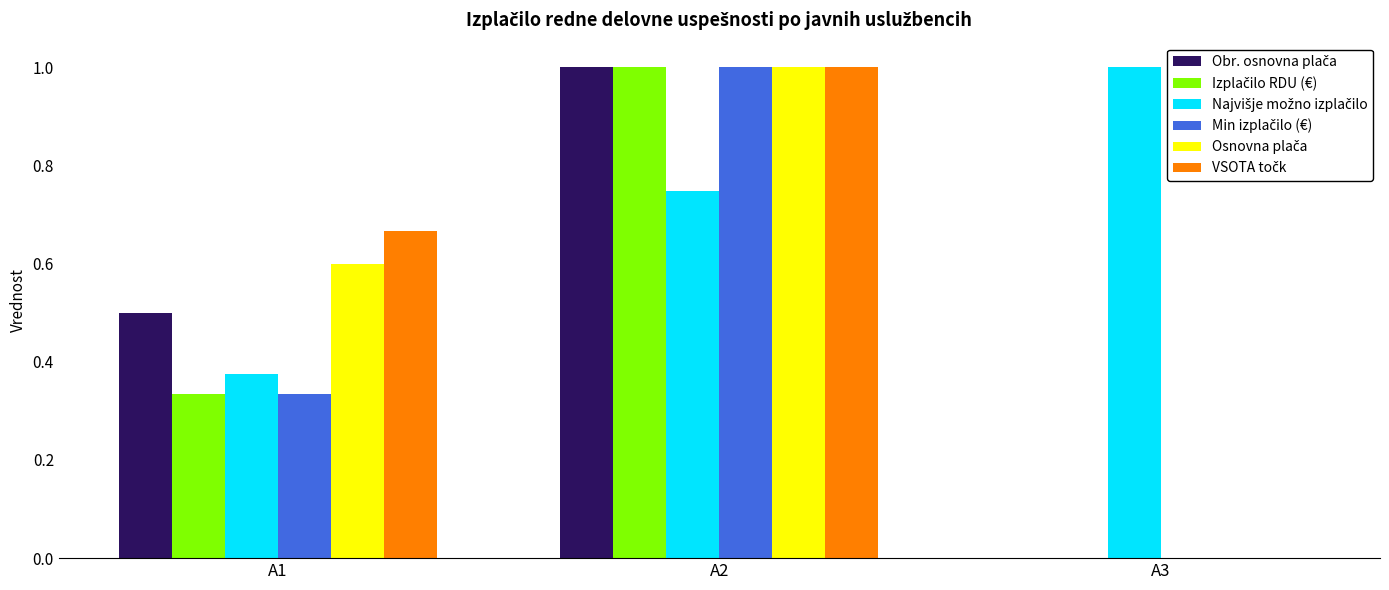

At which category is the sum across all series the highest?

A2